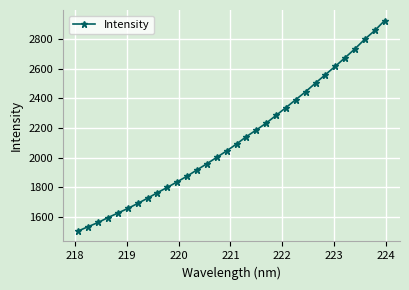

What is the smallest value displayed?

1505.7